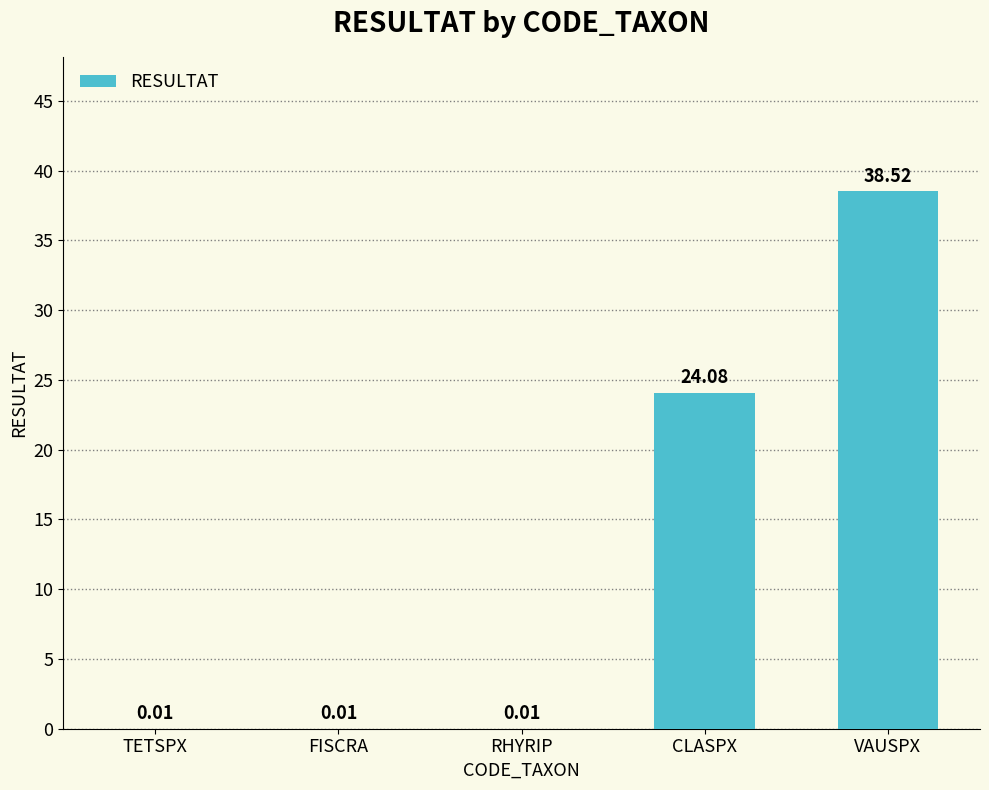

Which category has the highest value across all series?

VAUSPX